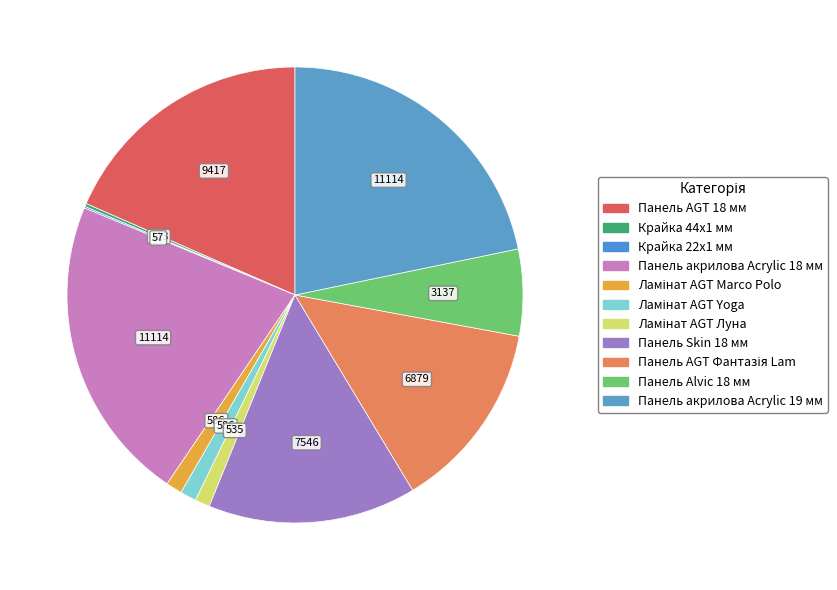

Which category has the biggest portion of the pie?

Панель акрилова Acrylic 18 мм